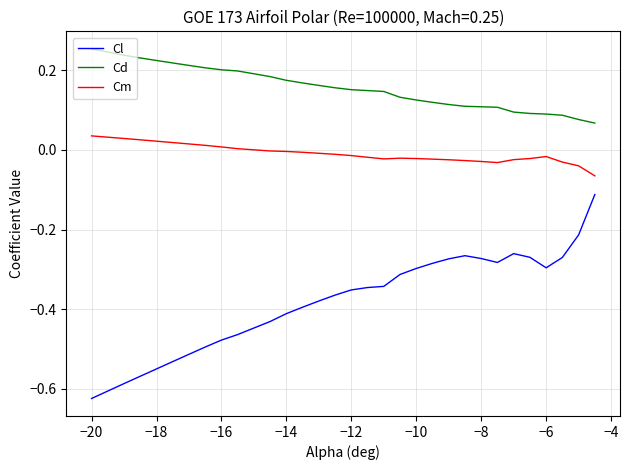

Which series has the widest spread of values?

Cl